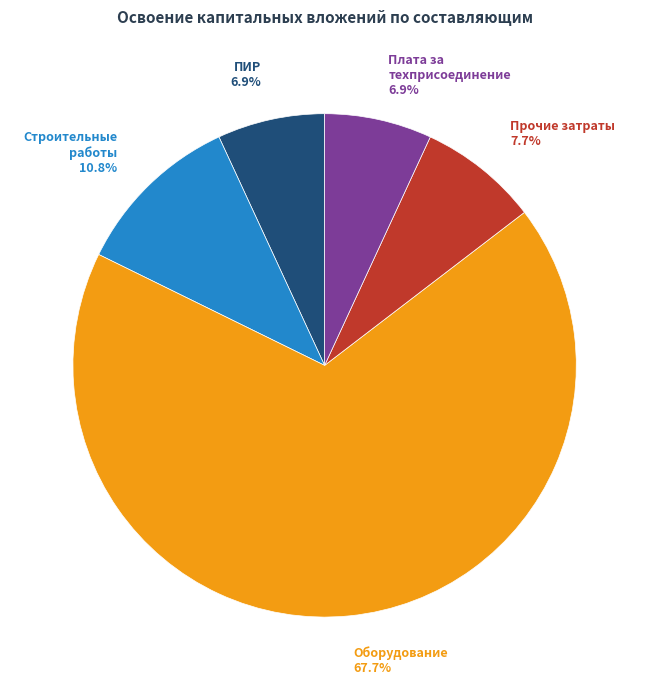

Count the number of slices in the pie.

5